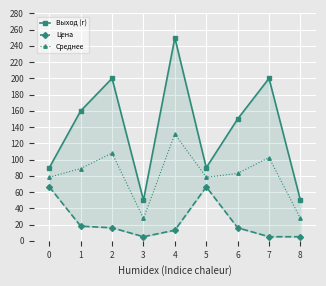

What is the value of the Цена point at the 9th from the left?

5.0